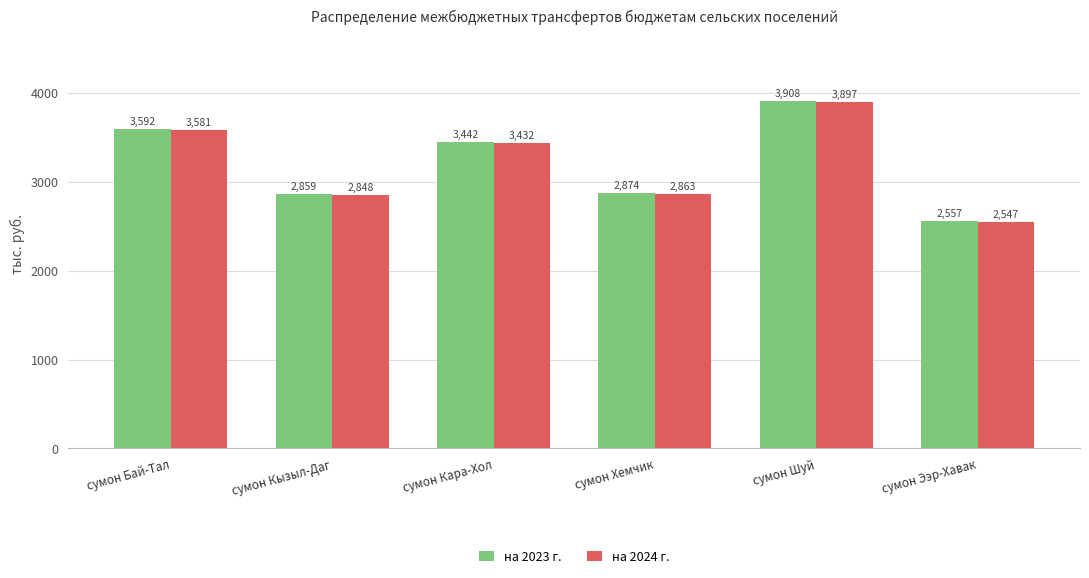

True or false: на 2023 г. has a value of 2557.3 at сумон Ээр-Хавак.

True